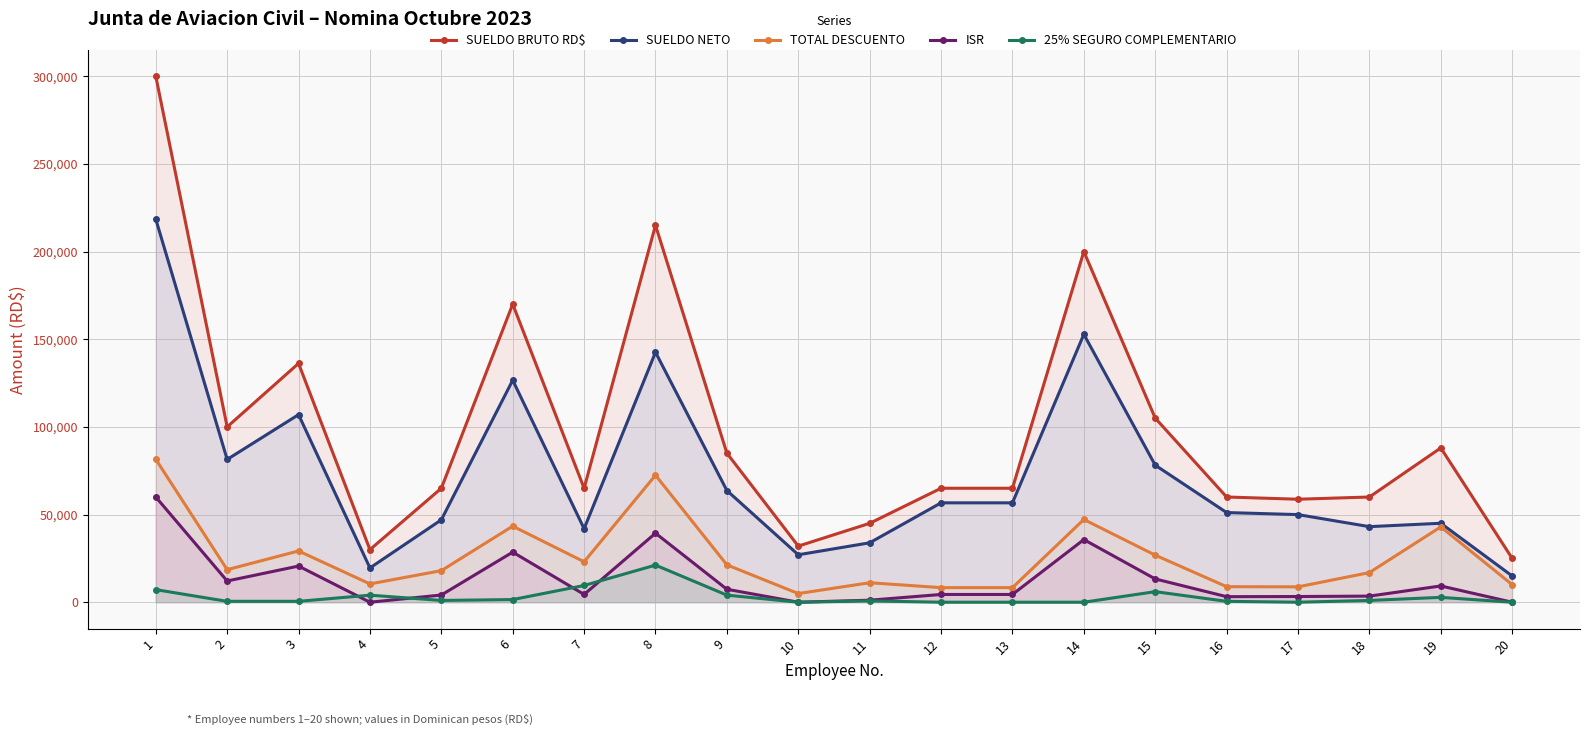

How many series are shown in this chart?

5